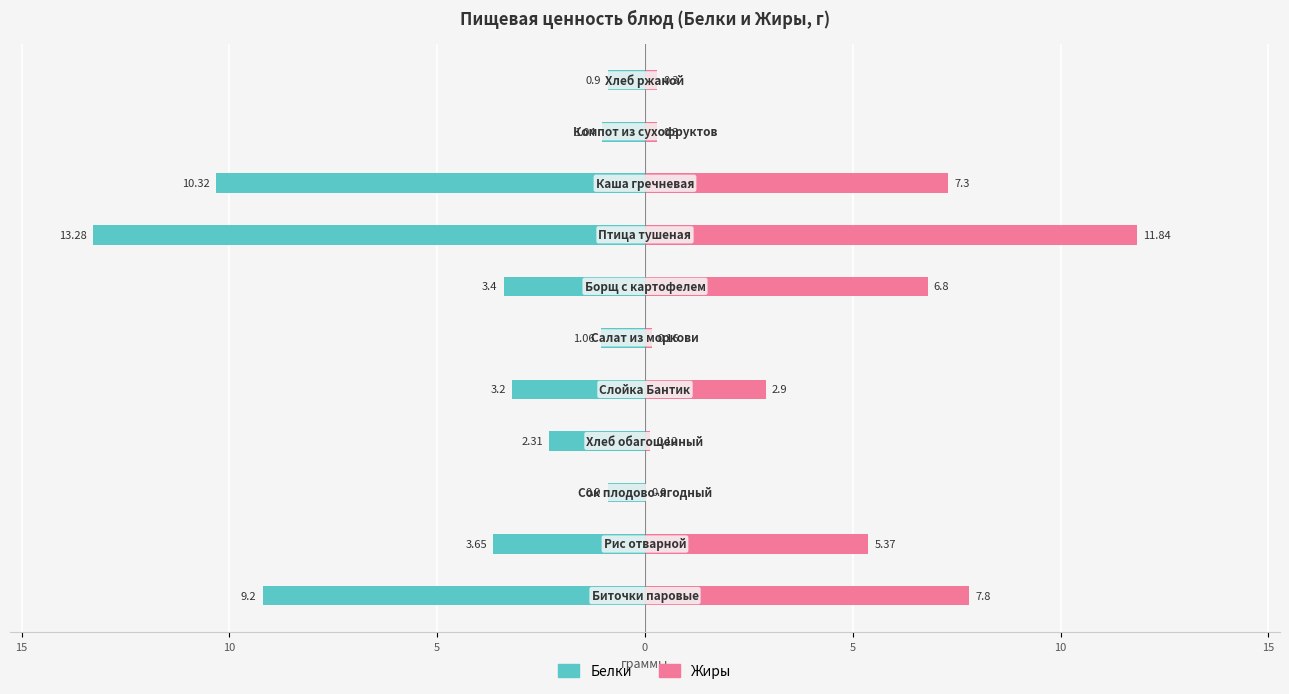

What is the difference between the maximum and minimum values in the Жиры series?

11.8